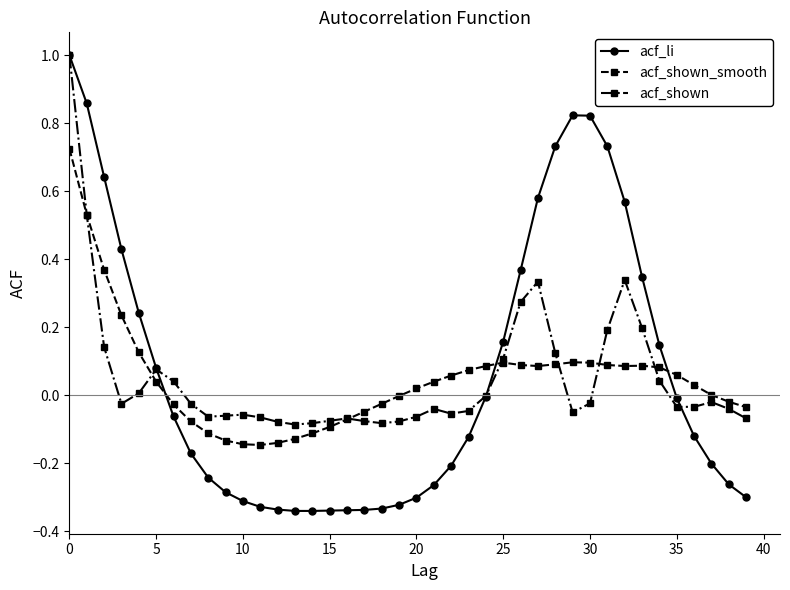

Which series ends up on top after the final intersection of acf_shown and acf_shown_smooth?

acf_shown_smooth